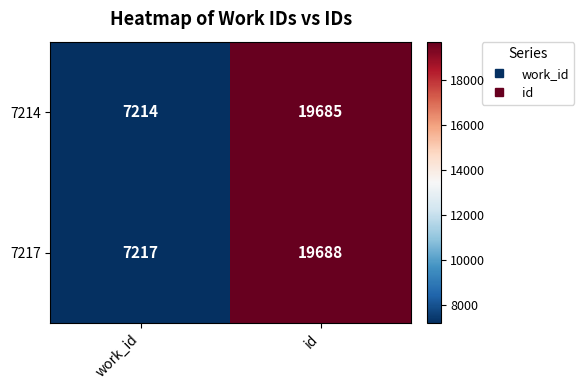

What is the spread (max minus min) of values at work_id?

3